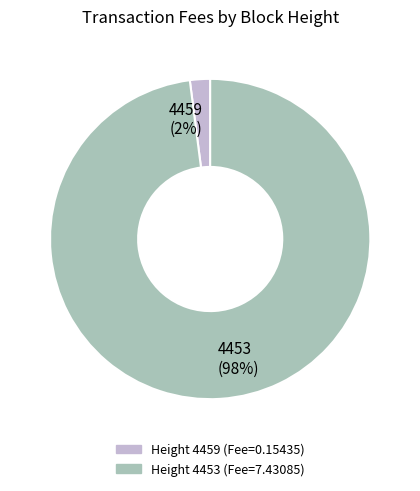

What percentage is the 4453 slice, to the nearest percent?

98%